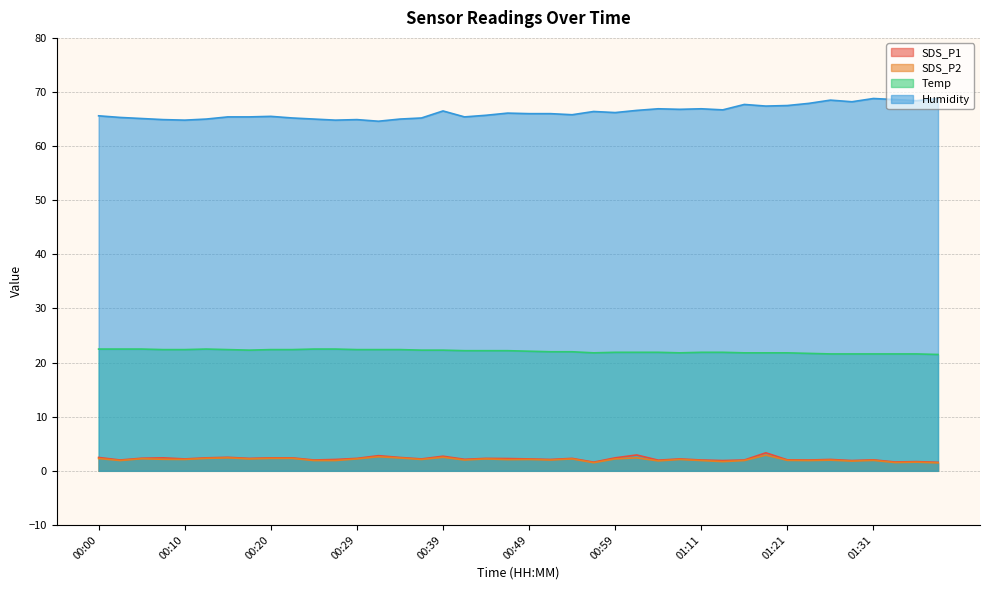

True or false: Temp has a value of 22.2 at 00:46.

True